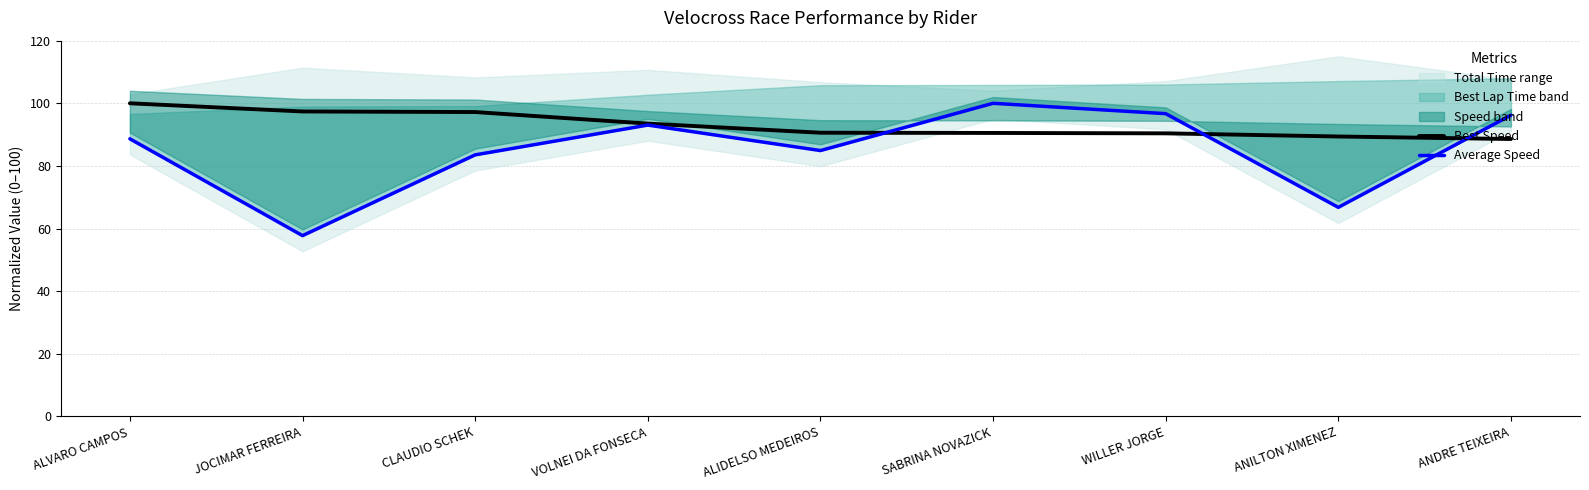

Where does the Average Speed series first go above 88?

ALVARO CAMPOS